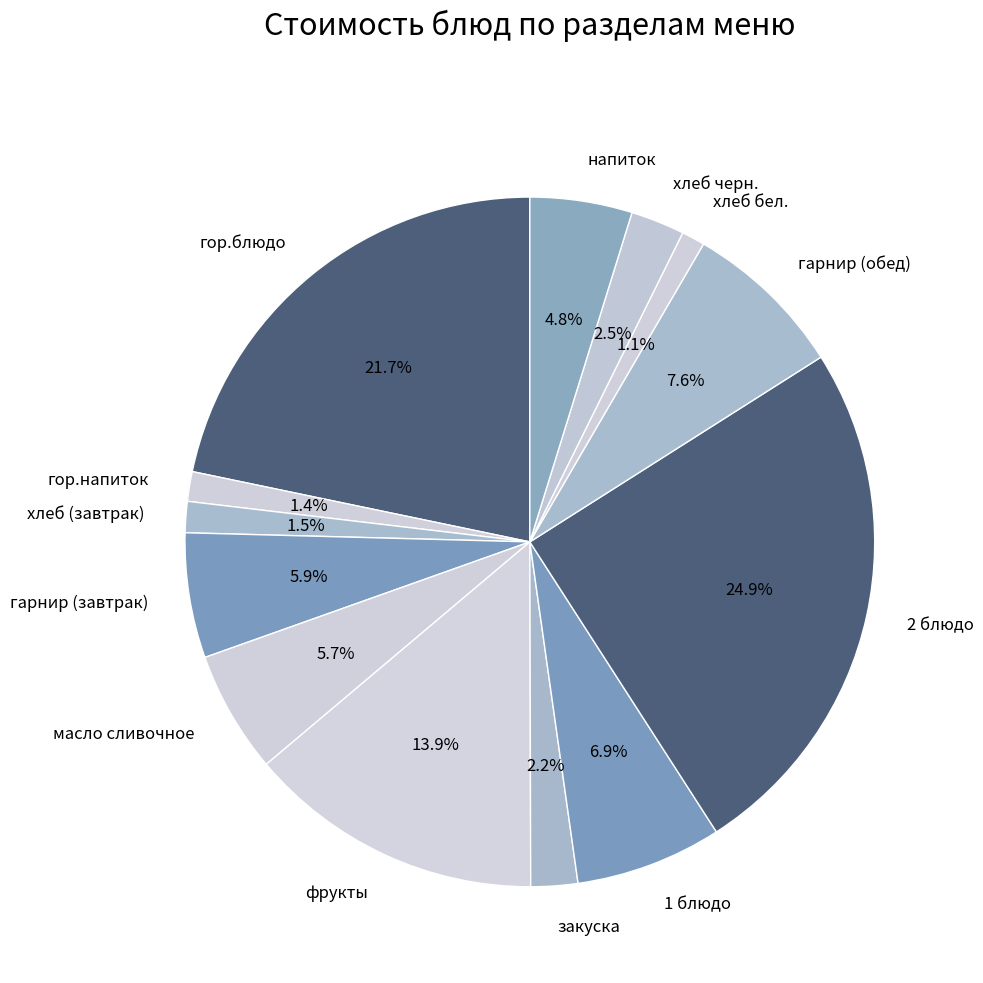

Which has a higher value, гор.блюдо or фрукты?

гор.блюдо